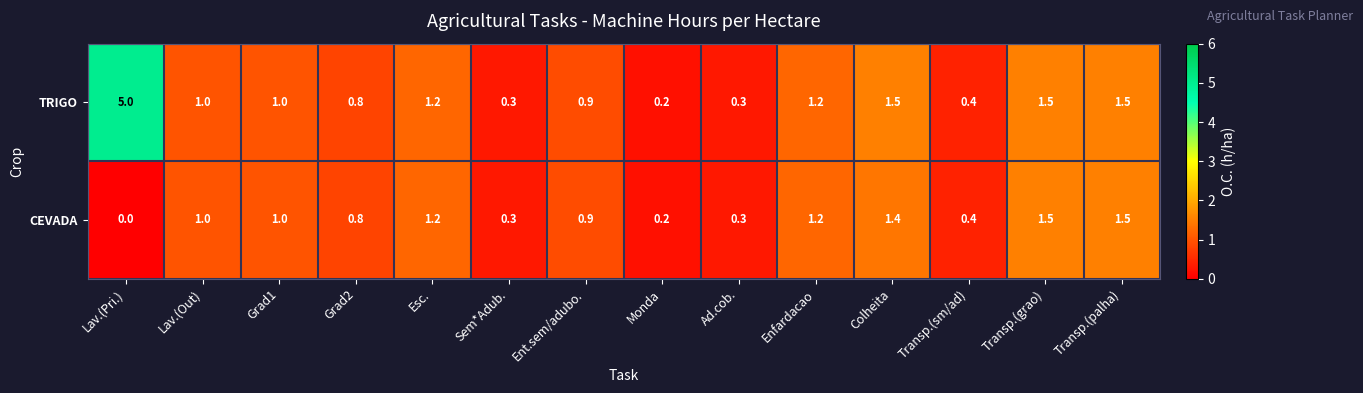

Count the number of data series in this chart.

2